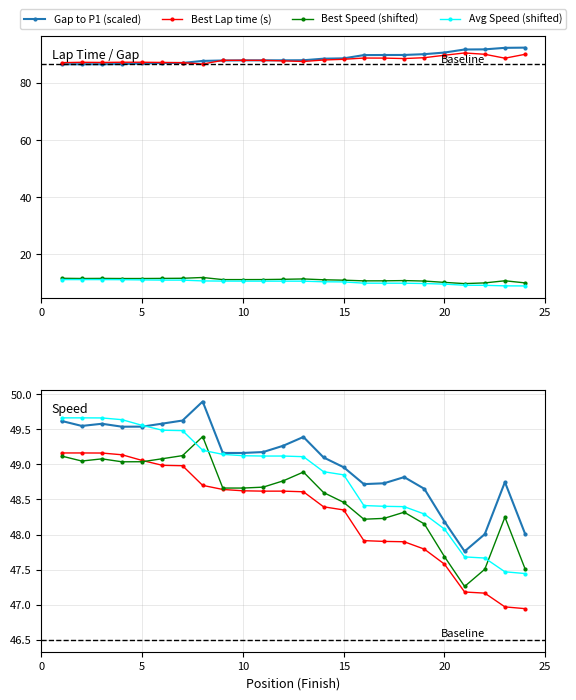

How many data points in Gap to P1 are less than 87?

7